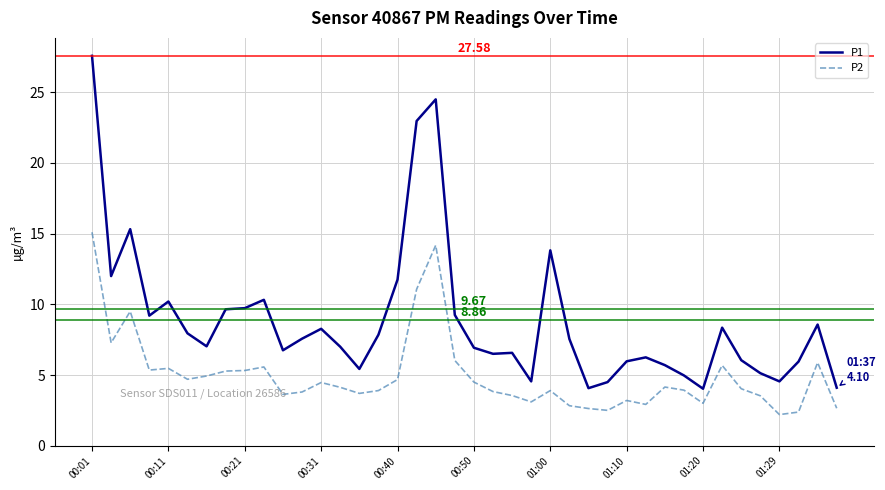

Rank the series by their average value, from highest to lowest.

P1, P2